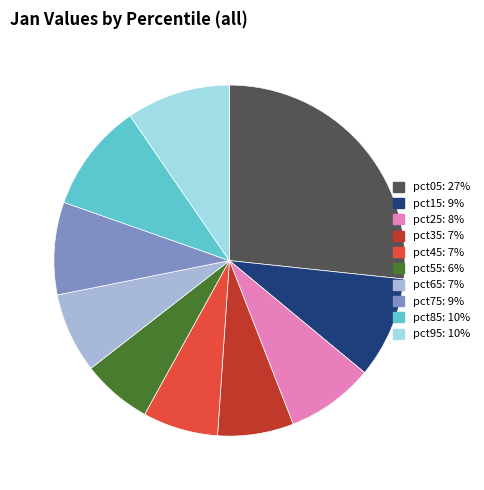

Combined, do pct55 and pct45 account for over 50%?

No